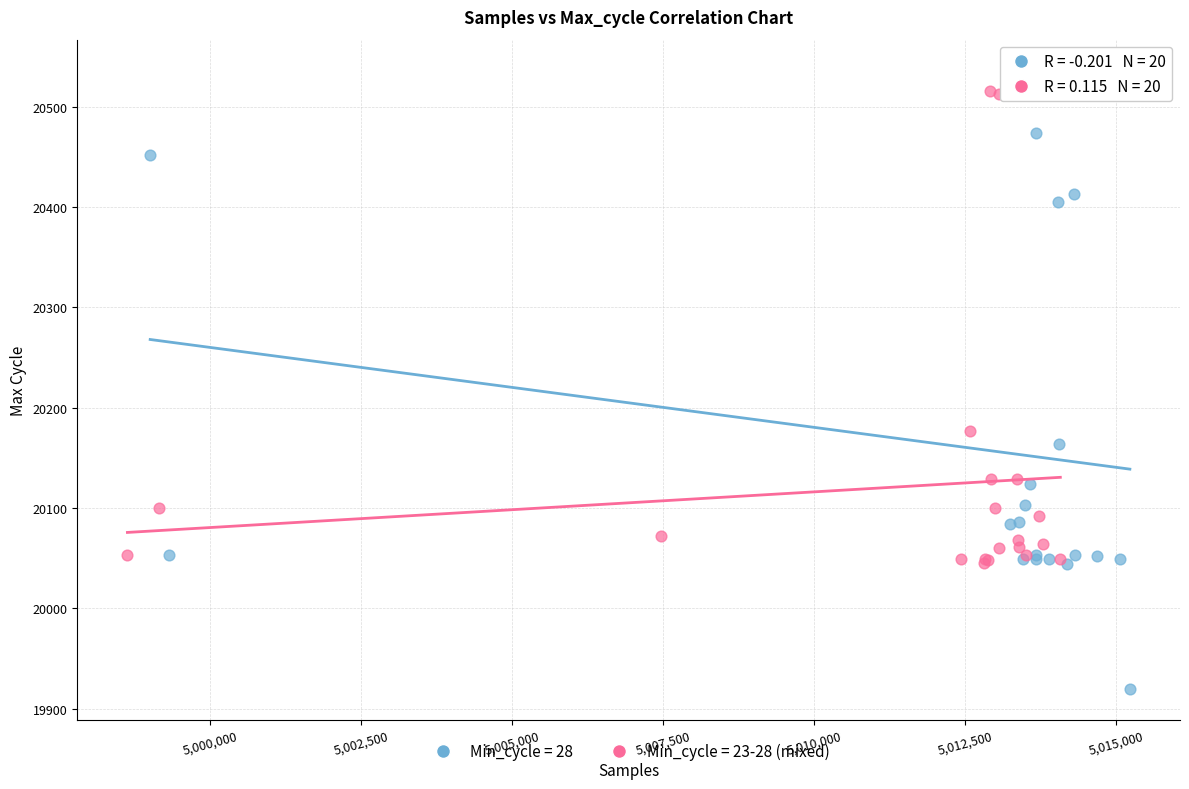

What are all the series names shown in the legend?

Min_cycle = 28, Min_cycle = 23-28 (mixed)